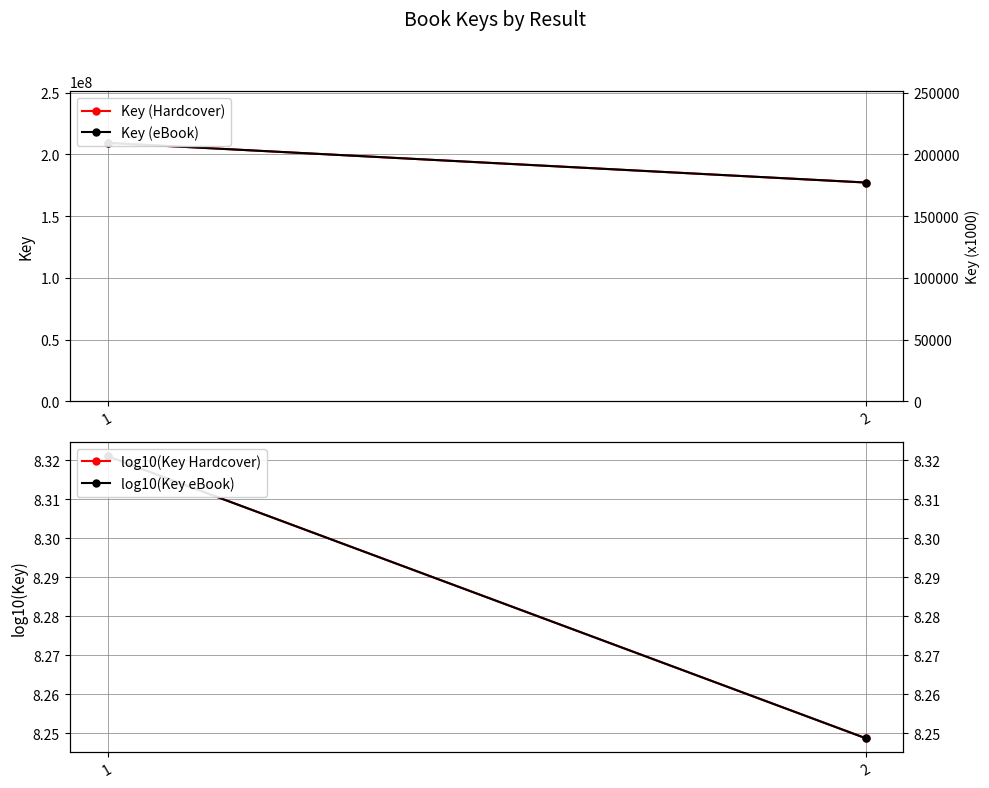

Reading left to right, what are all the values shown in this chart?

Key (Hardcover): 1=209409341.0	2=177286062.0
Key (eBook): 1=209409341.0	2=177286062.0
log10(Key Hardcover): 1=8.3	2=8.2
log10(Key eBook): 1=8.3	2=8.2